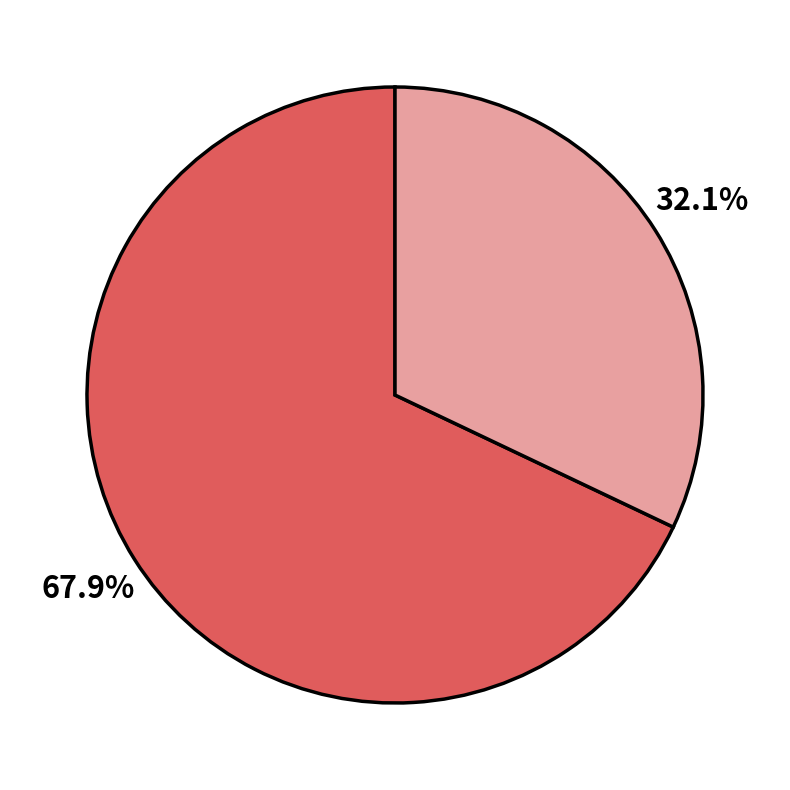

Does any single category account for the majority?

Yes